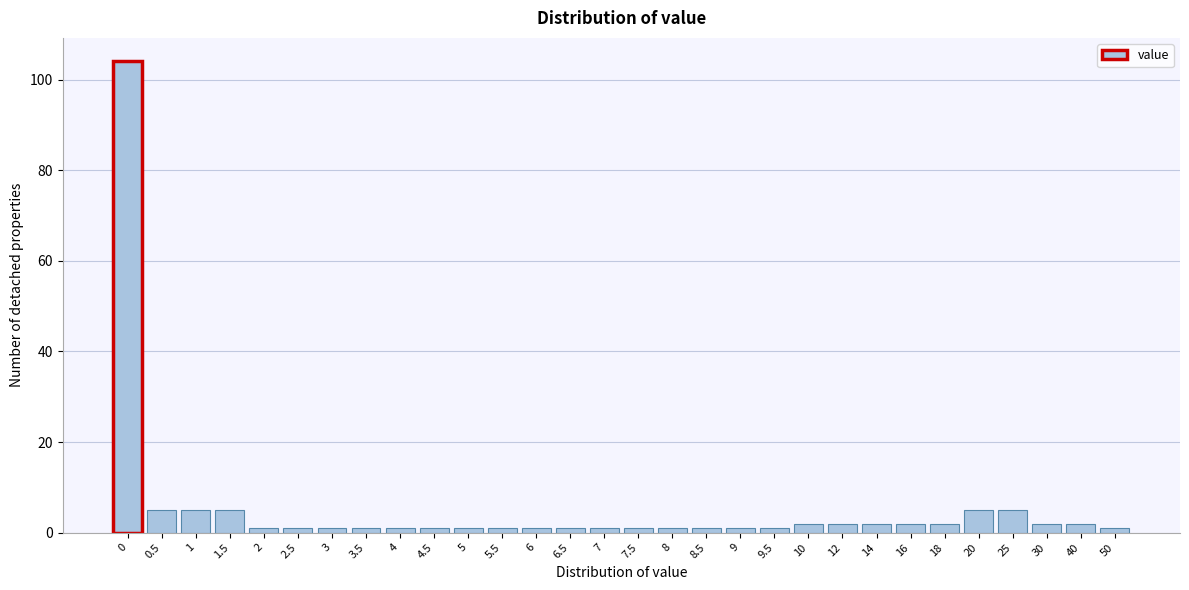

Reading left to right, what are all the values shown in this chart?

0=104	0.5=5	1=5	1.5=5	2=1	2.5=1	3=1	3.5=1	4=1	4.5=1	5=1	5.5=1	6=1	6.5=1	7=1	7.5=1	8=1	8.5=1	9=1	9.5=1	10=2	12=2	14=2	16=2	18=2	20=5	25=5	30=2	40=2	50=1